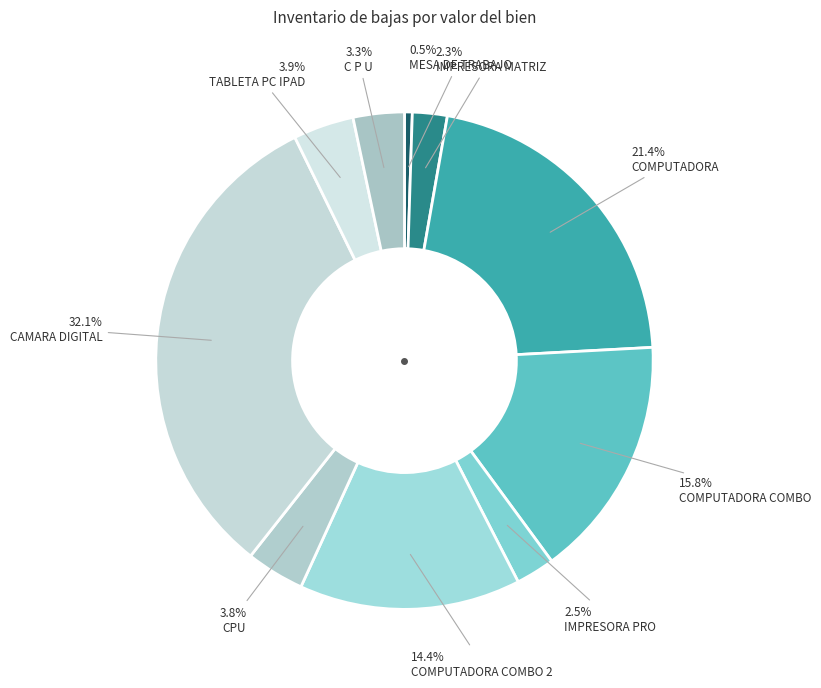

True or false: CPU accounts for 1% of the total.

False